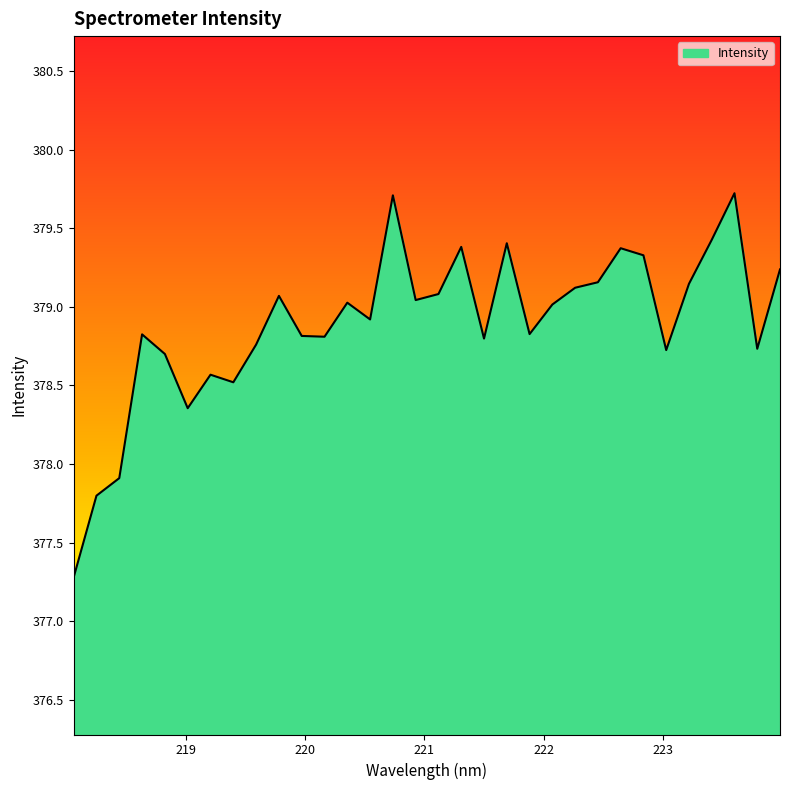

What is the minimum value shown in the chart?

377.3